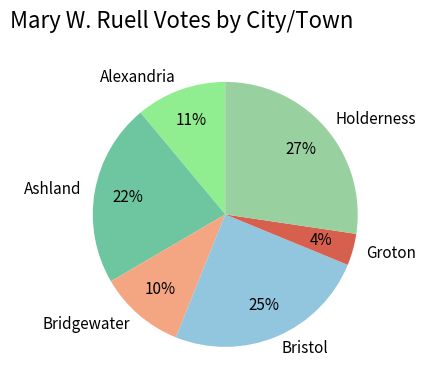

True or false: Ashland accounts for 8% of the total.

False